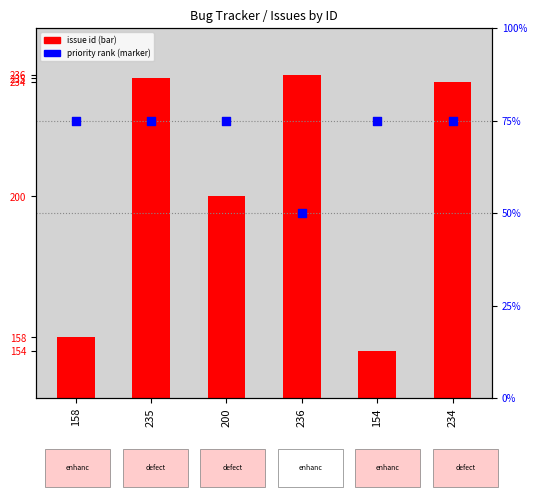

Which series has the widest spread of Y values?

issue id